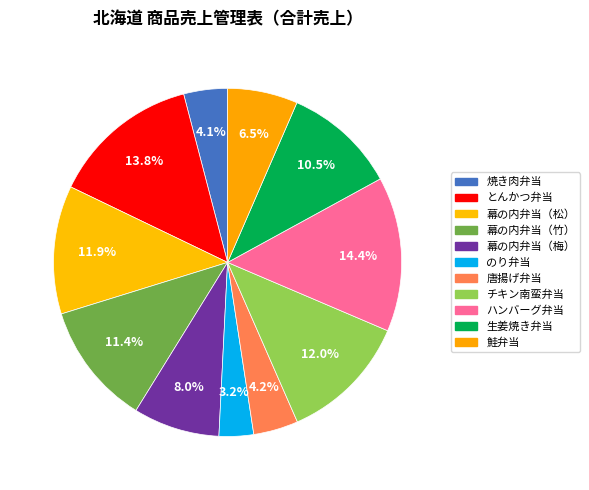

Is the sum of とんかつ弁当 and 幕の内弁当（松） greater than half?

No